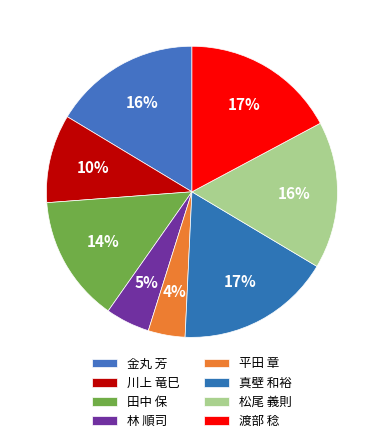

How many segments does this pie chart have?

8